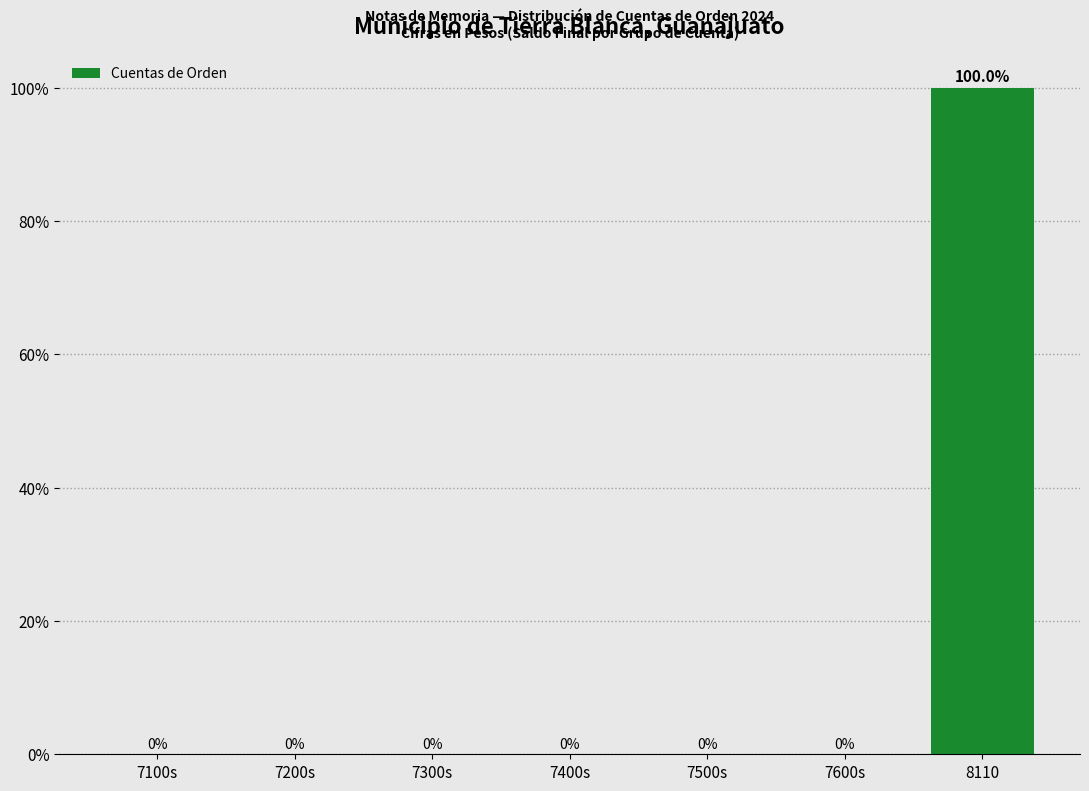

Reading left to right, extract all data points from this chart.

7100s=0	7200s=0	7300s=0	7400s=0	7500s=0	7600s=0	8110=100